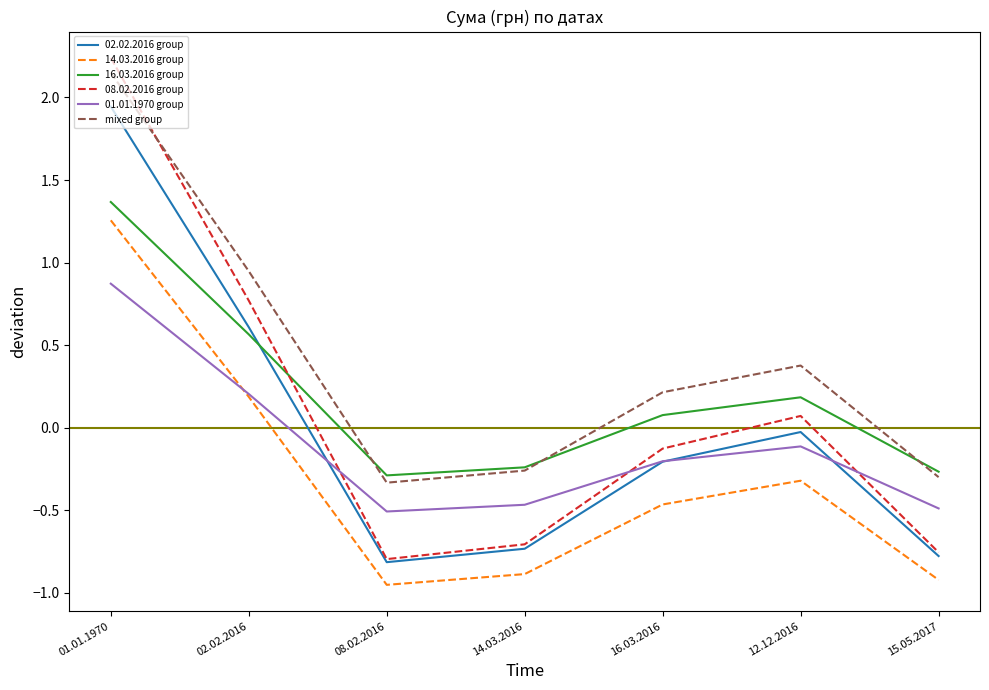

What position from the left is 08.02.2016?

3